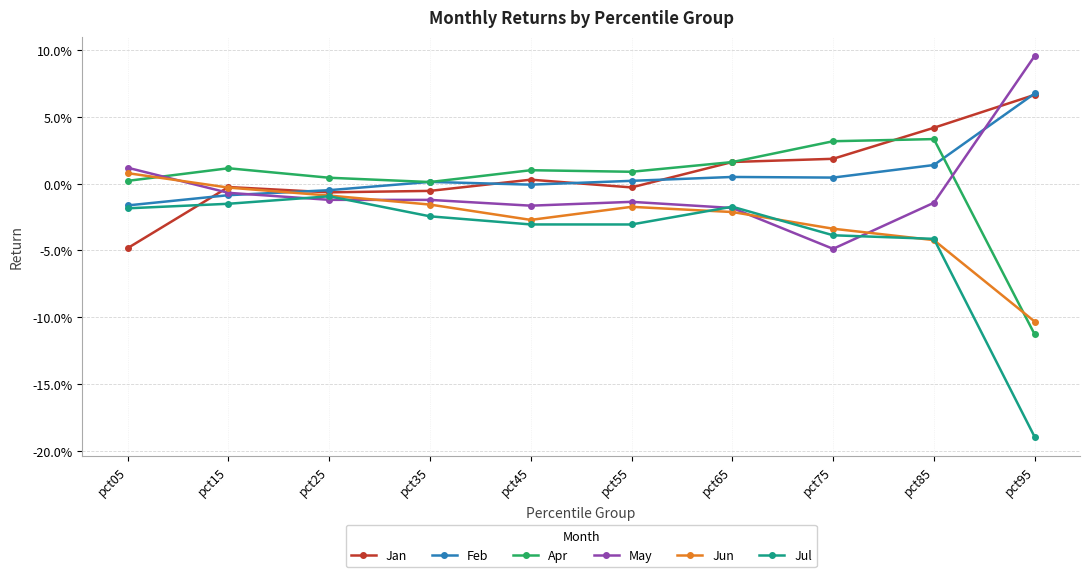

How many times do Jul and Jun cross each other?

4